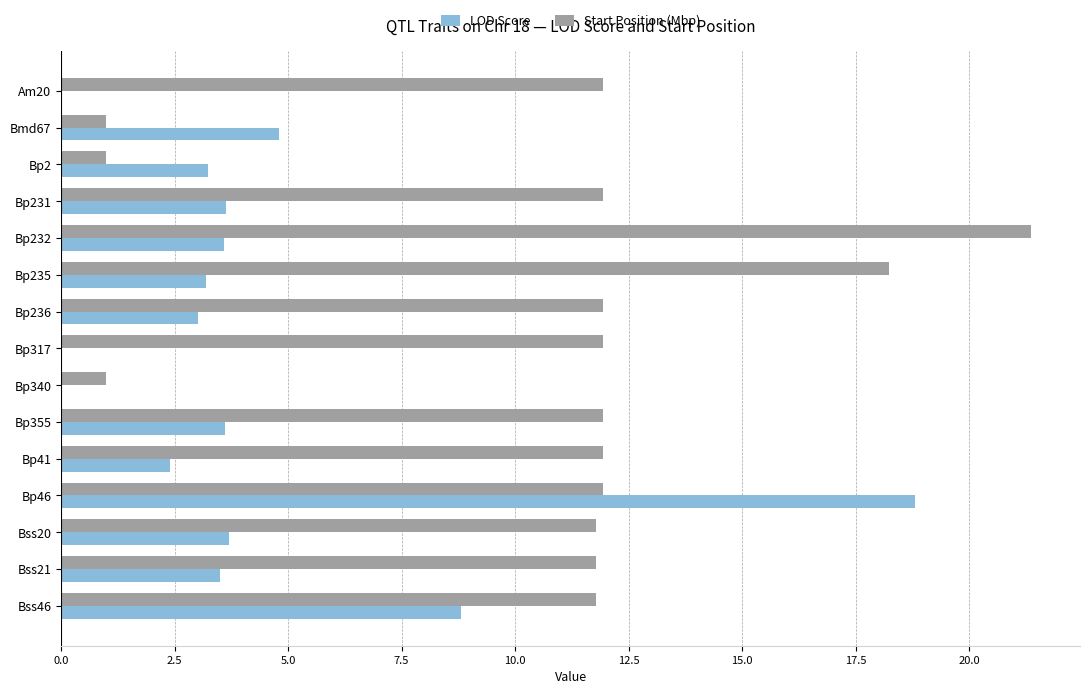

What is the maximum value for LOD Score?

18.8